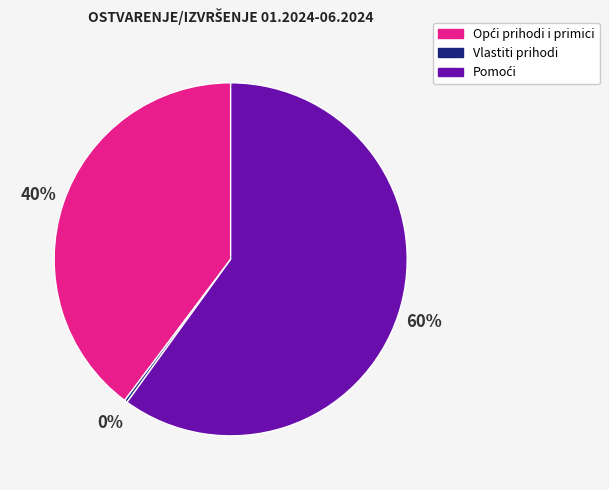

To the nearest percent, what is the average slice percentage?

33%